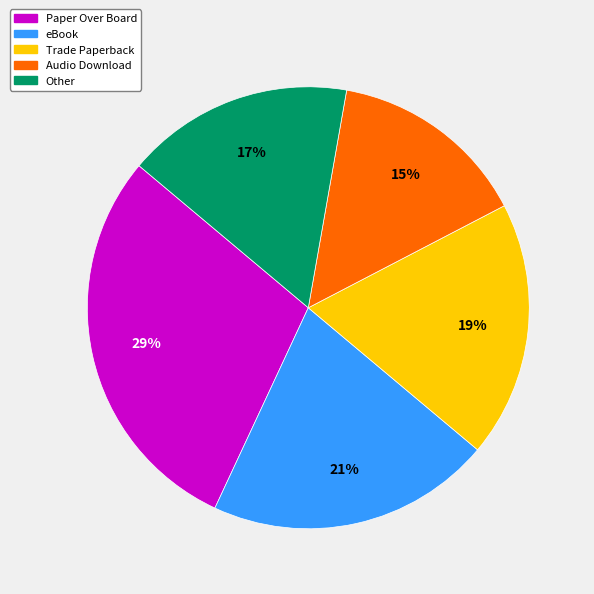

How many segments does this pie chart have?

5